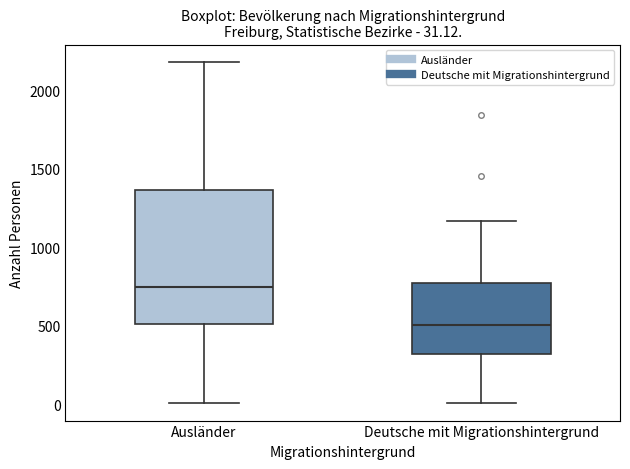

Comparing the boxes themselves (not the whiskers), which one is the tallest?

Ausländer